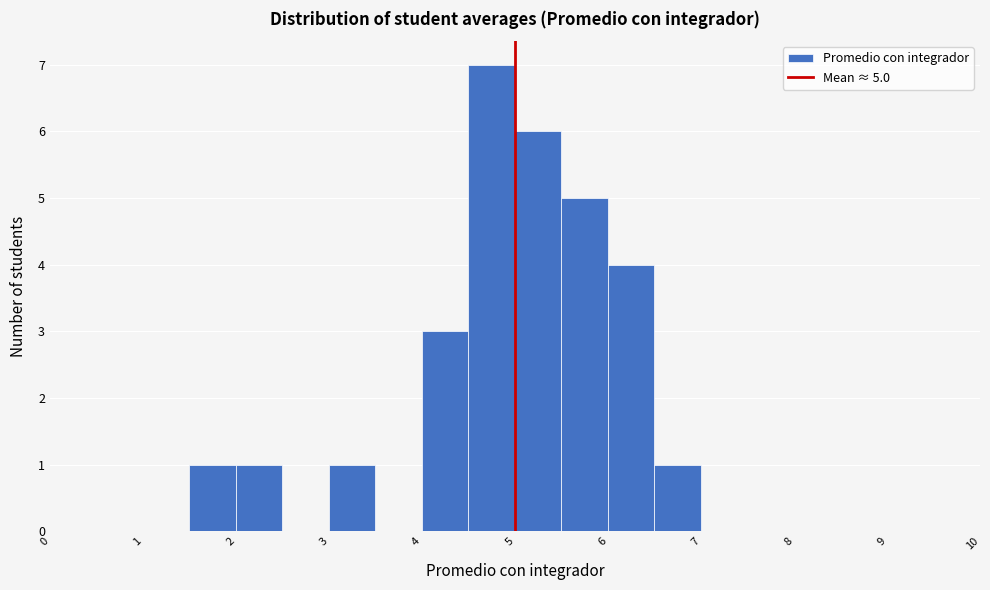

Which range on the x-axis has the tallest bar?

4.5 to 5.0